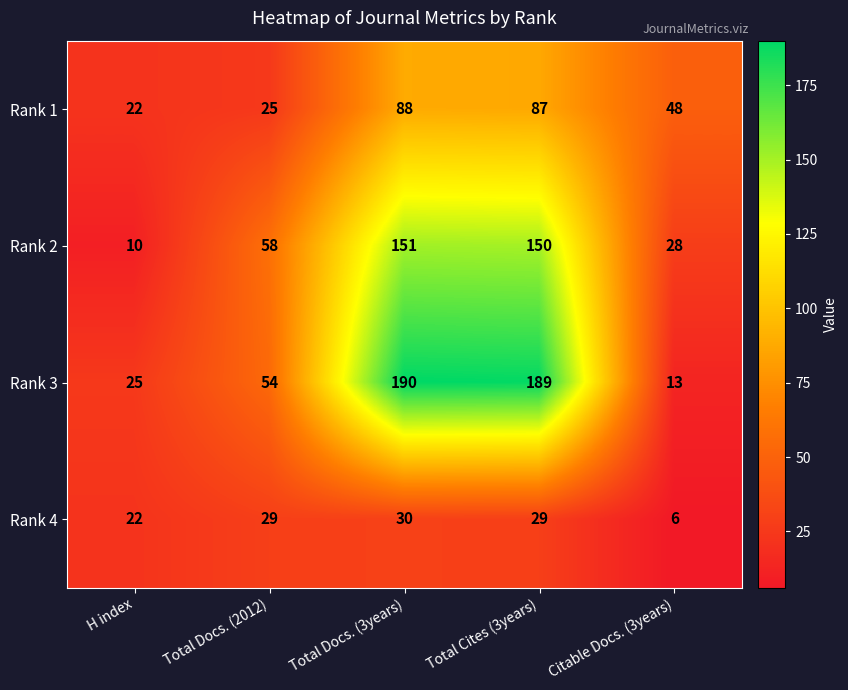

What is the minimum value for Rank 2?

10